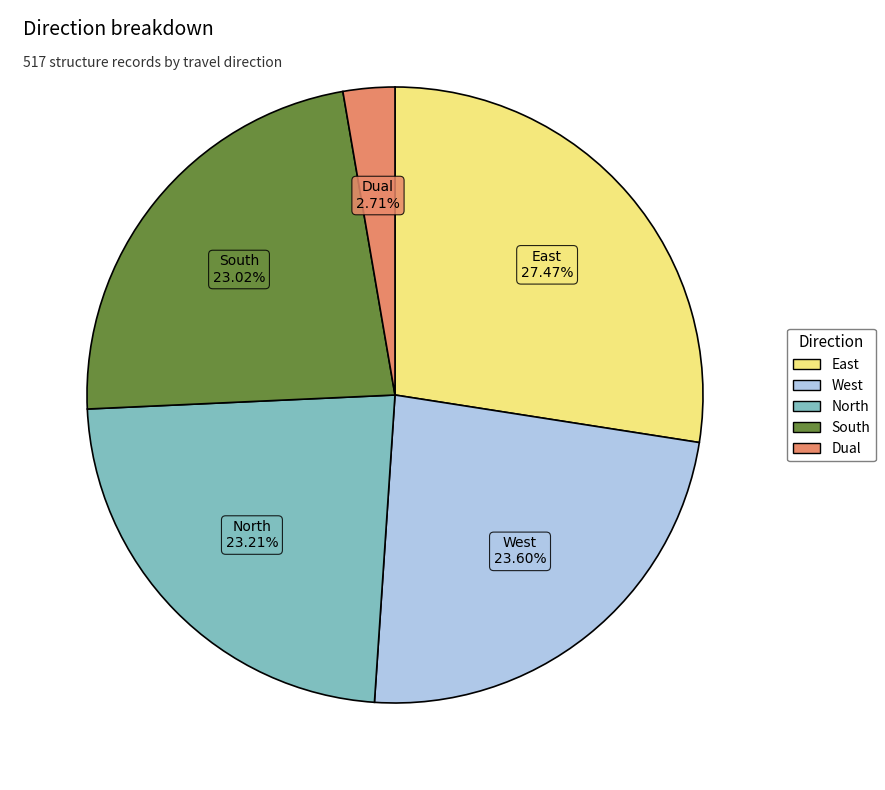

Is there a majority slice in this chart?

No